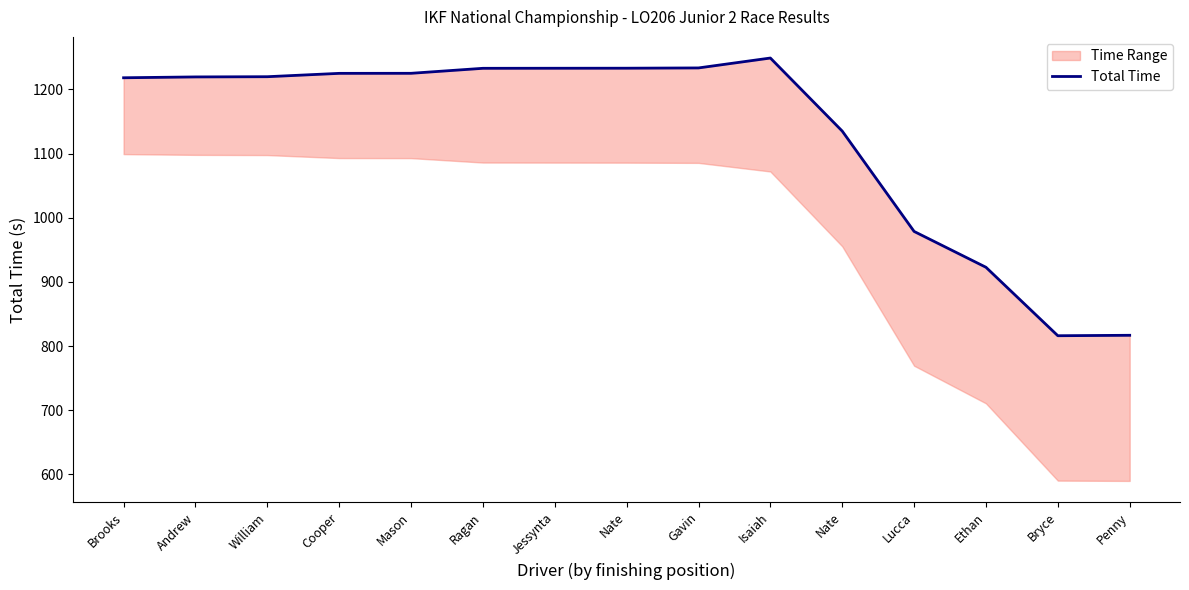

What is the change in value from Mason to Nate?

+8.0